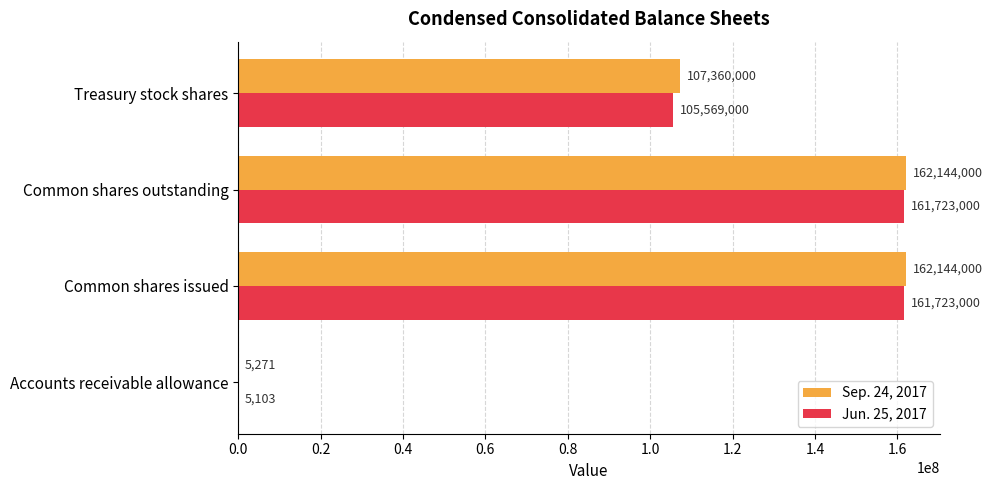

True or false: Sep. 24, 2017 has a value of 162144000 at Common shares outstanding.

True